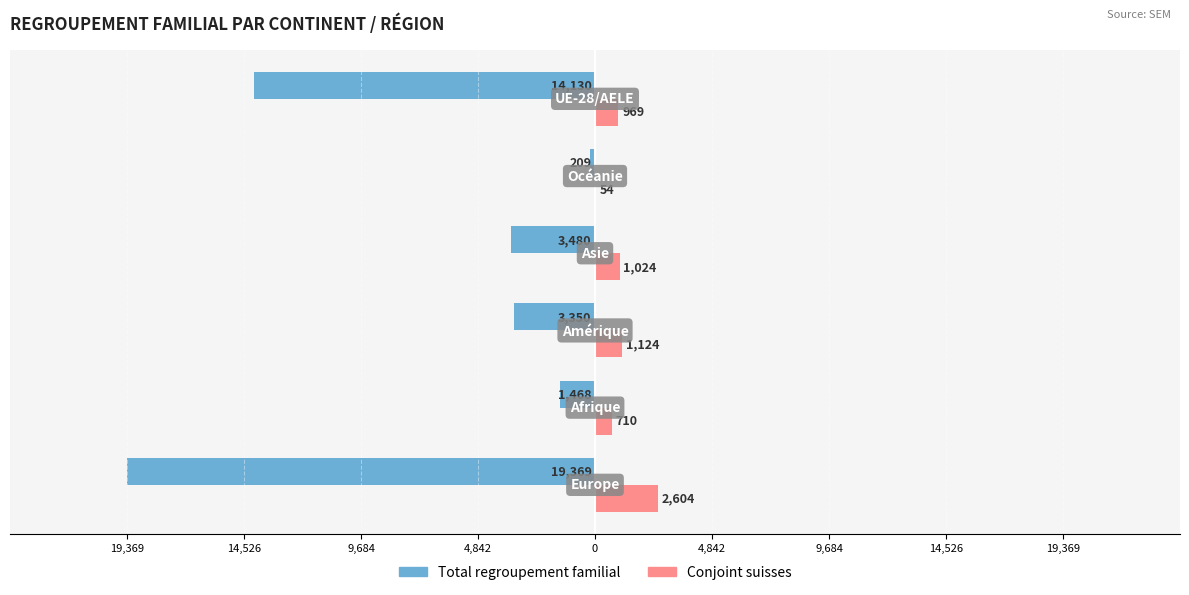

What are all the series names shown in the legend?

Total regroupement familial, Conjoint suisses